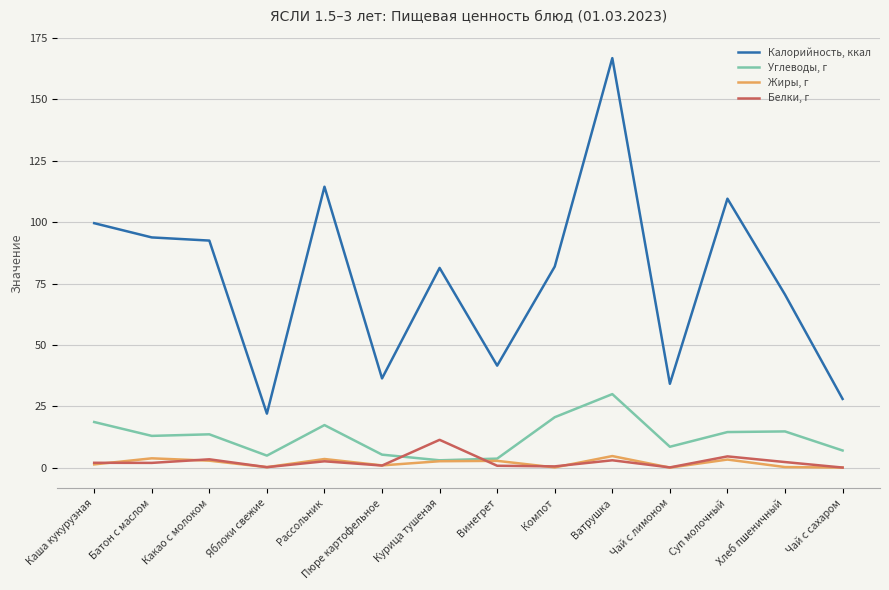

Rank the series by their maximum value, from highest to lowest.

Калорийность, ккал, Углеводы, г, Белки, г, Жиры, г